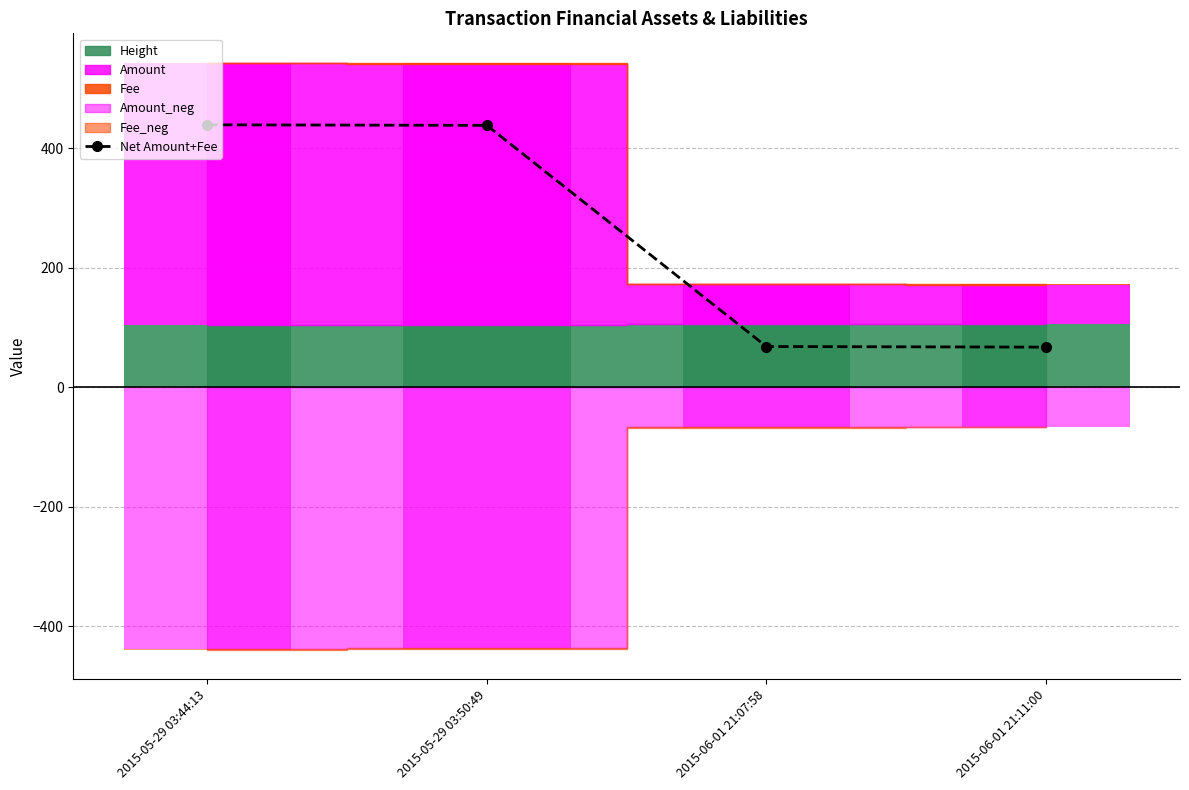

How many categories are shown in the chart?

4